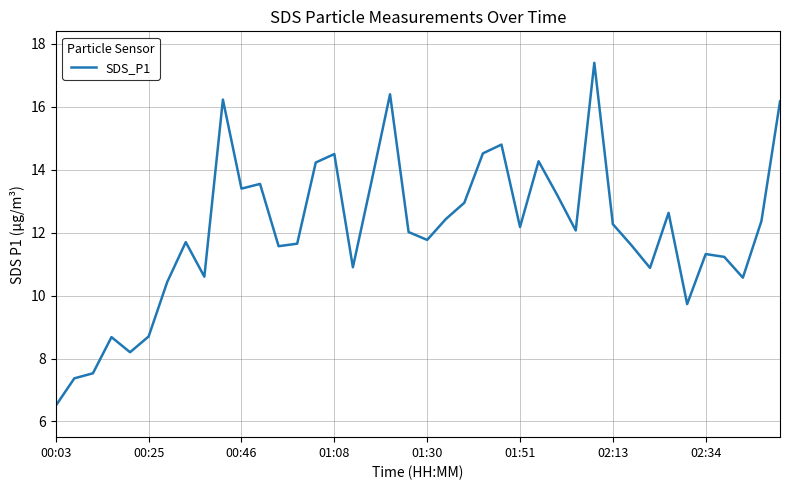

What is the maximum value shown in the chart?

17.4